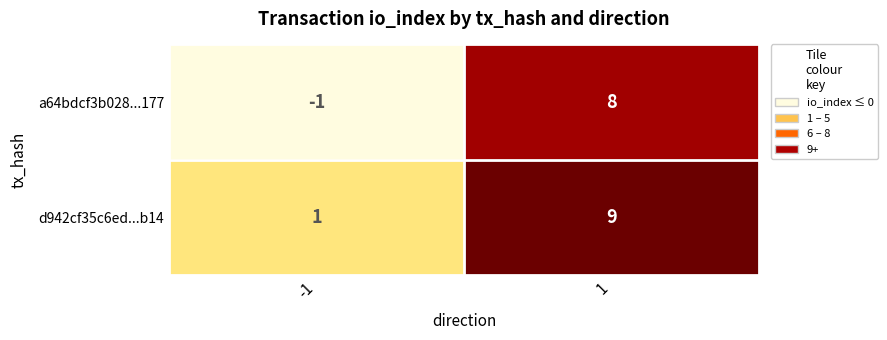

Which series has the largest total across all categories?

d942cf35c6ed...b14